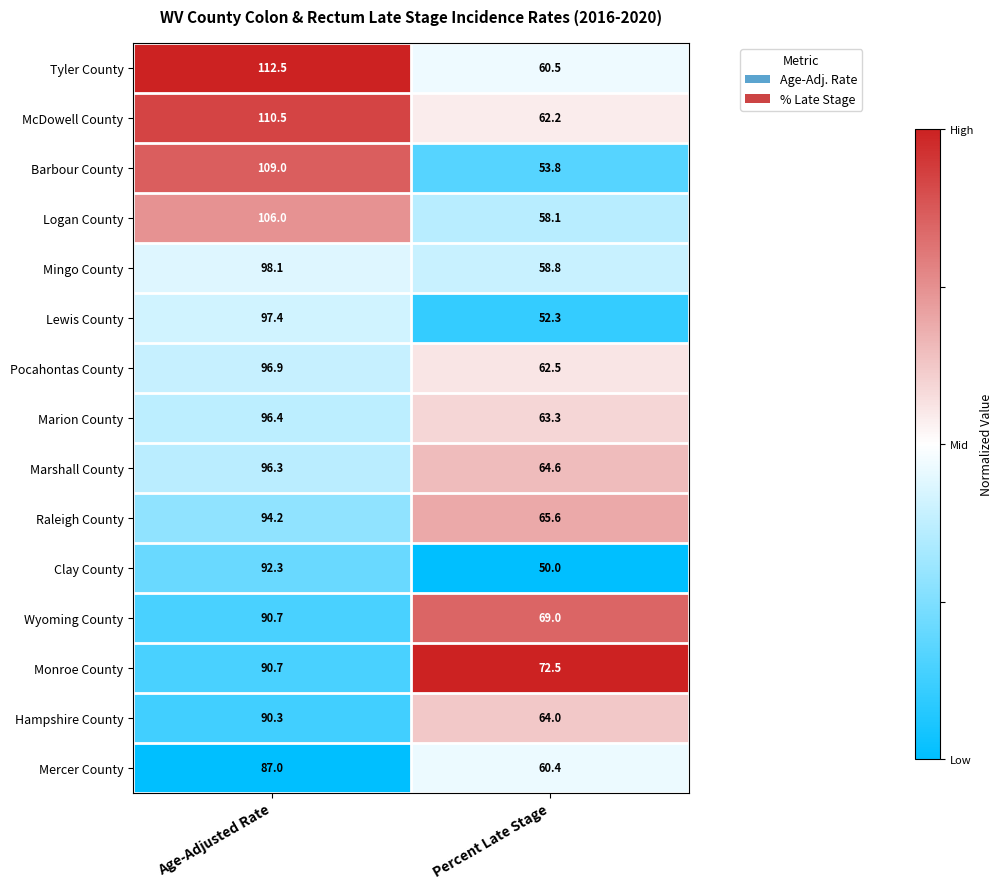

Reading left to right, list all the values displayed in this chart.

Tyler County: 112.5	60.5
McDowell County: 110.5	62.2
Barbour County: 109.0	53.8
Logan County: 106.0	58.1
Mingo County: 98.1	58.8
Lewis County: 97.4	52.3
Pocahontas County: 96.9	62.5
Marion County: 96.4	63.3
Marshall County: 96.3	64.6
Raleigh County: 94.2	65.6
Clay County: 92.3	50.0
Wyoming County: 90.7	69.0
Monroe County: 90.7	72.5
Hampshire County: 90.3	64.0
Mercer County: 87.0	60.4